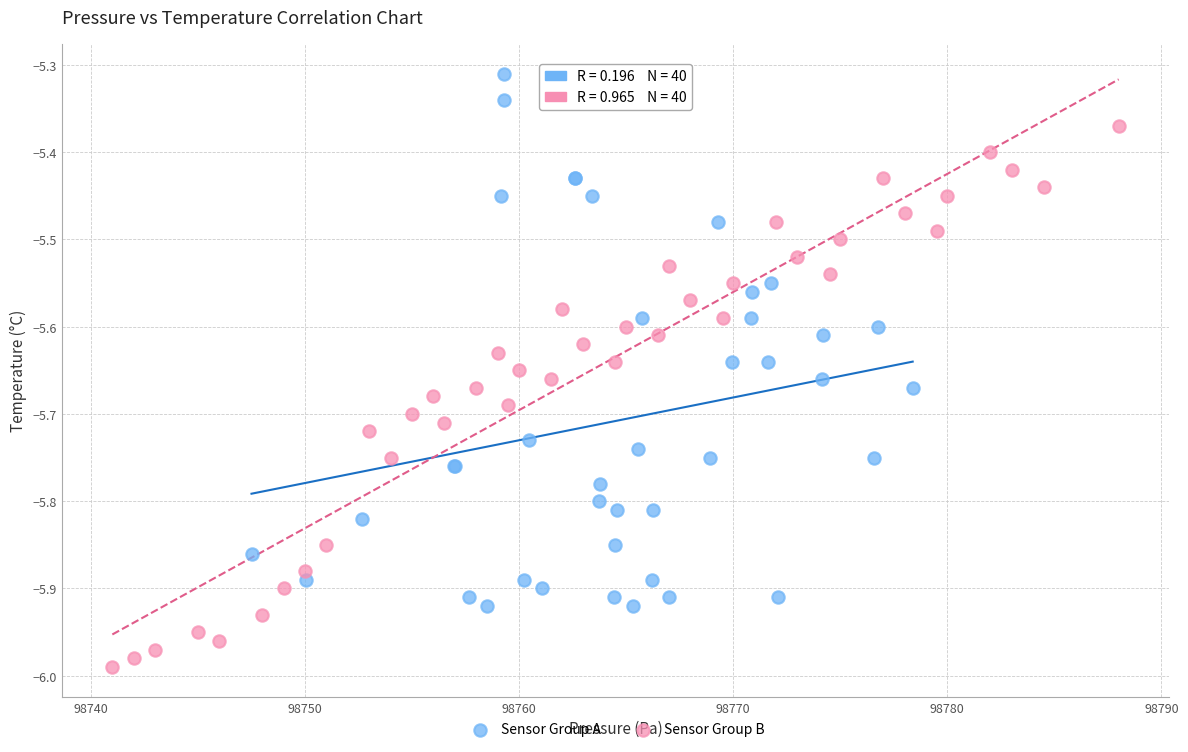

What are all the series names shown in the legend?

Sensor Group A, Sensor Group B